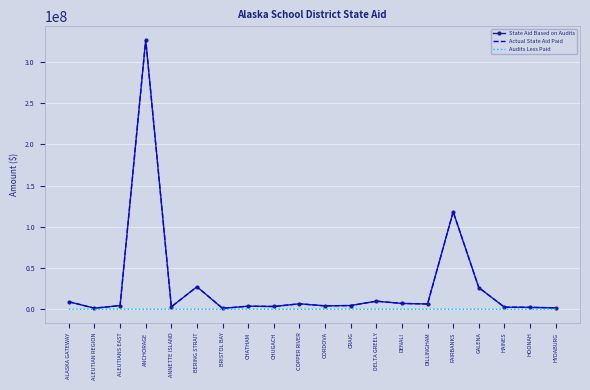

What are all the series names shown in the legend?

State Aid Based on Audits, Actual State Aid Paid, Audits Less Paid